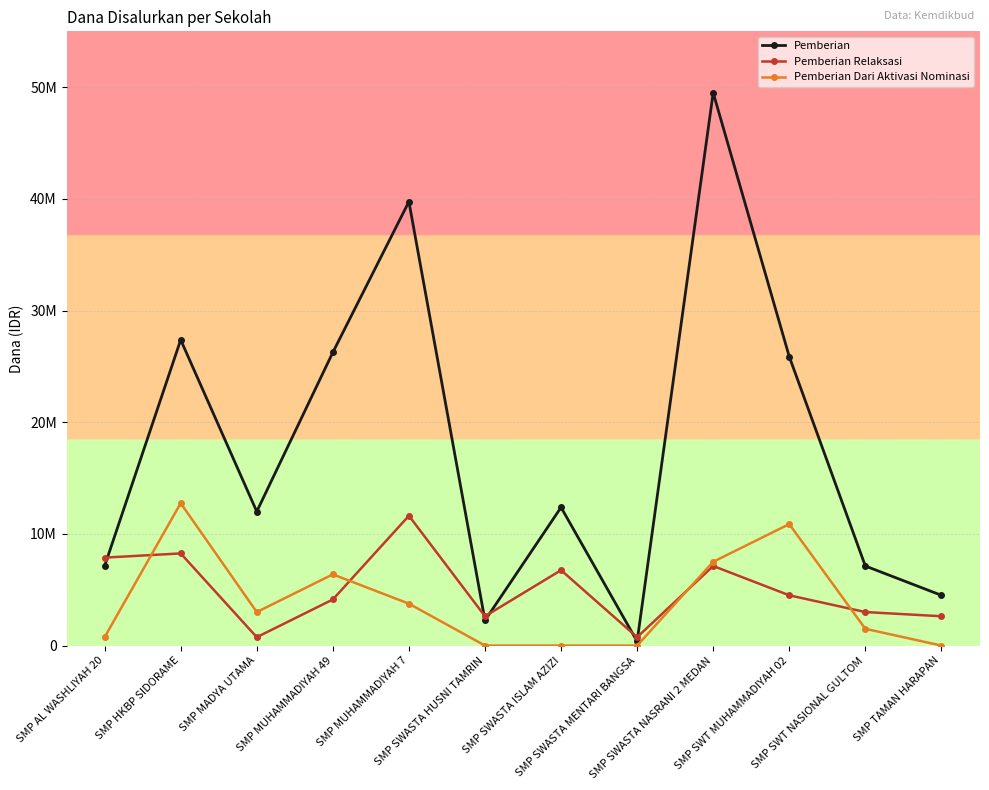

After their last crossing, which series has the higher values: Pemberian Dari Aktivasi Nominasi or Pemberian Relaksasi?

Pemberian Relaksasi